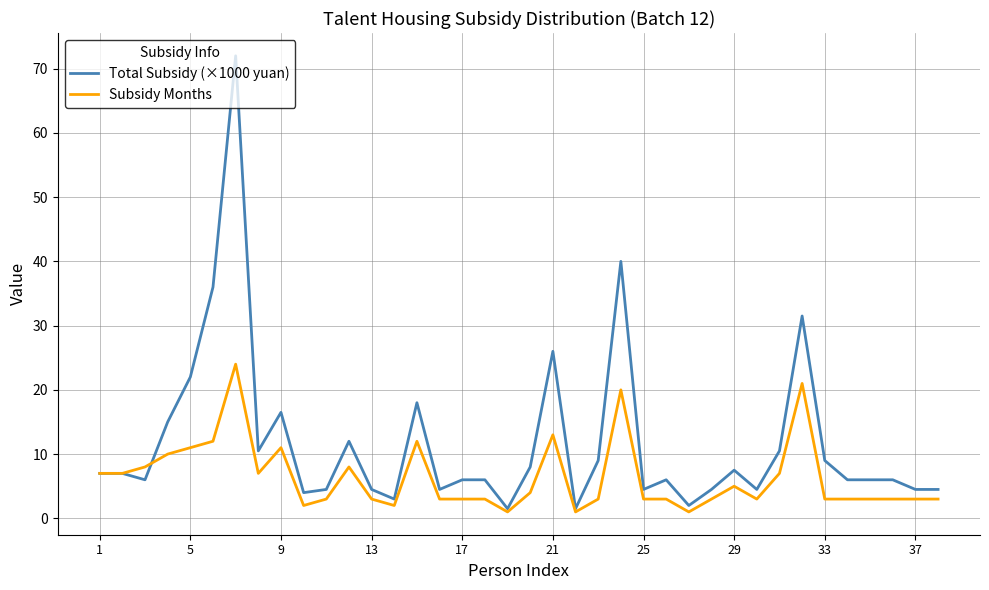

What is the maximum value shown in the chart?

72.0